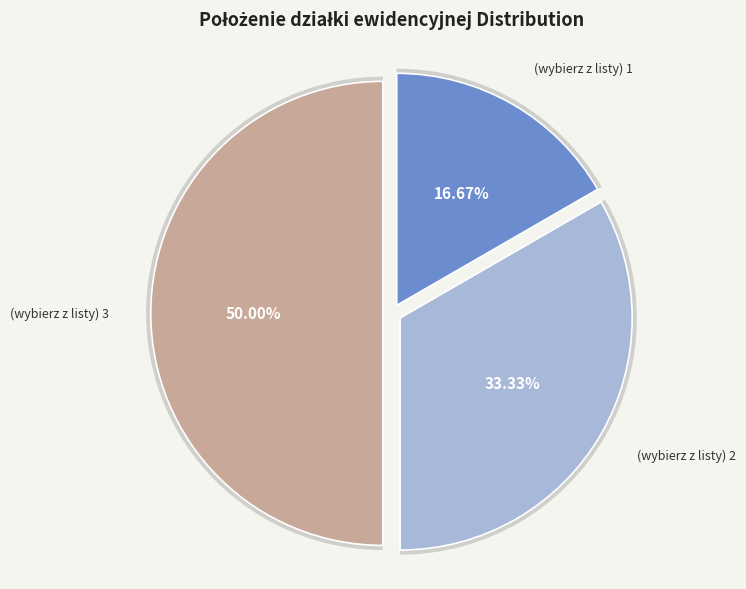

Is (wybierz z listy) 1 the majority of the pie?

No